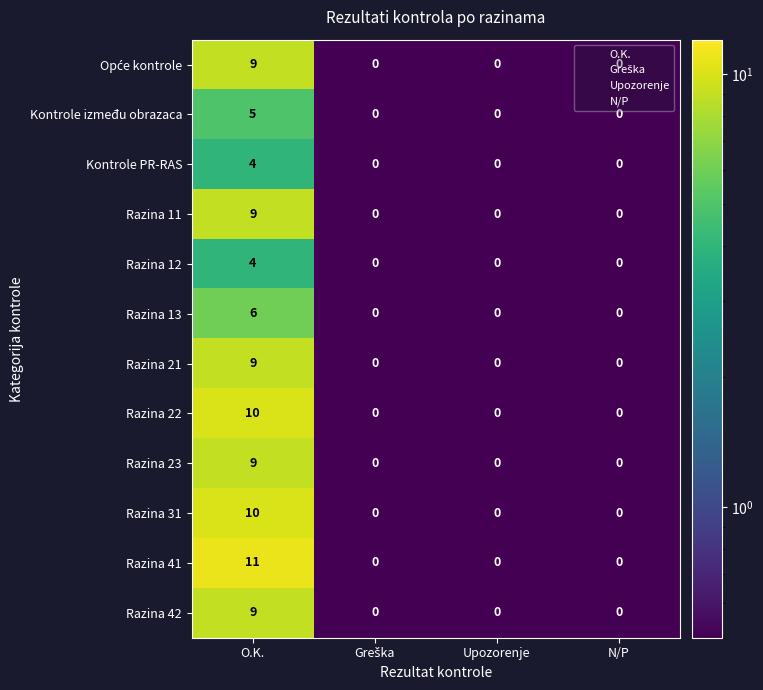

At which category does the chart reach its peak across all series?

O.K.